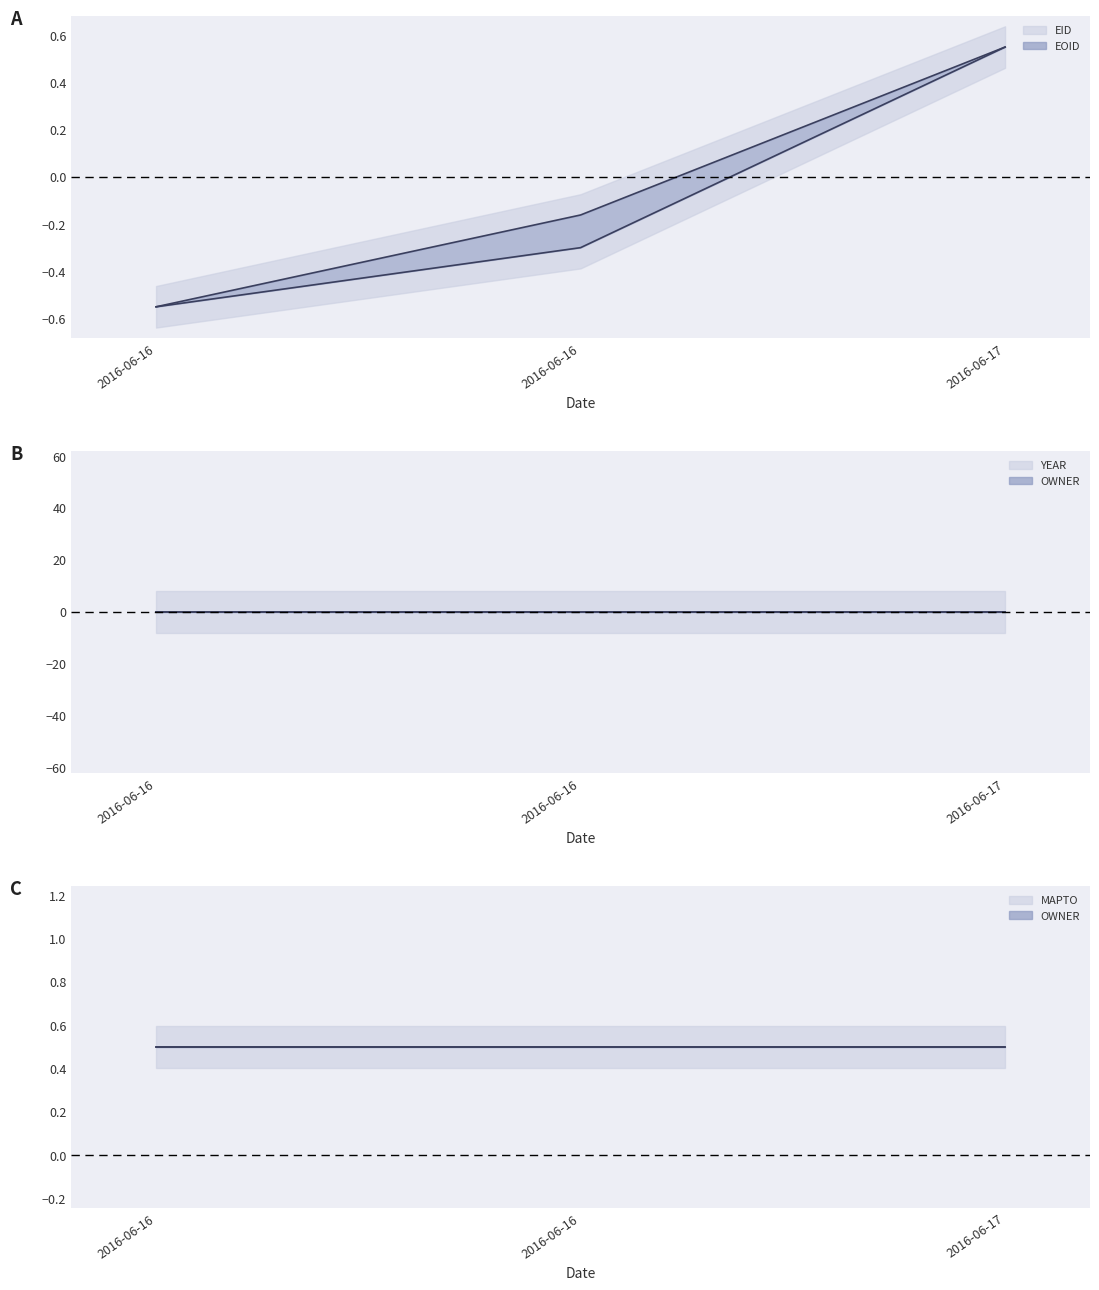

What is the average value of the EID series?

-0.1